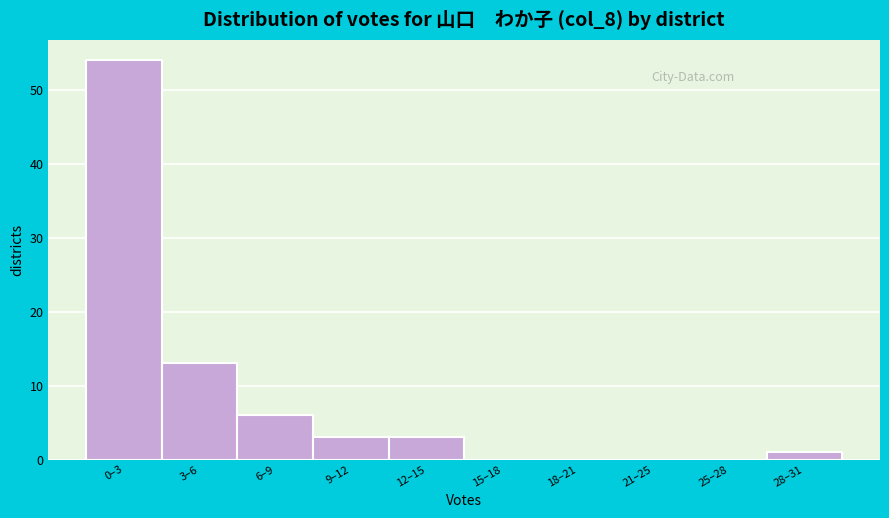

Reading left to right, what are all the values shown in this chart?

0–3=54	3–6=13	6–9=6	9–12=3	12–15=3	15–18=0	18–21=0	21–25=0	25–28=0	28–31=1